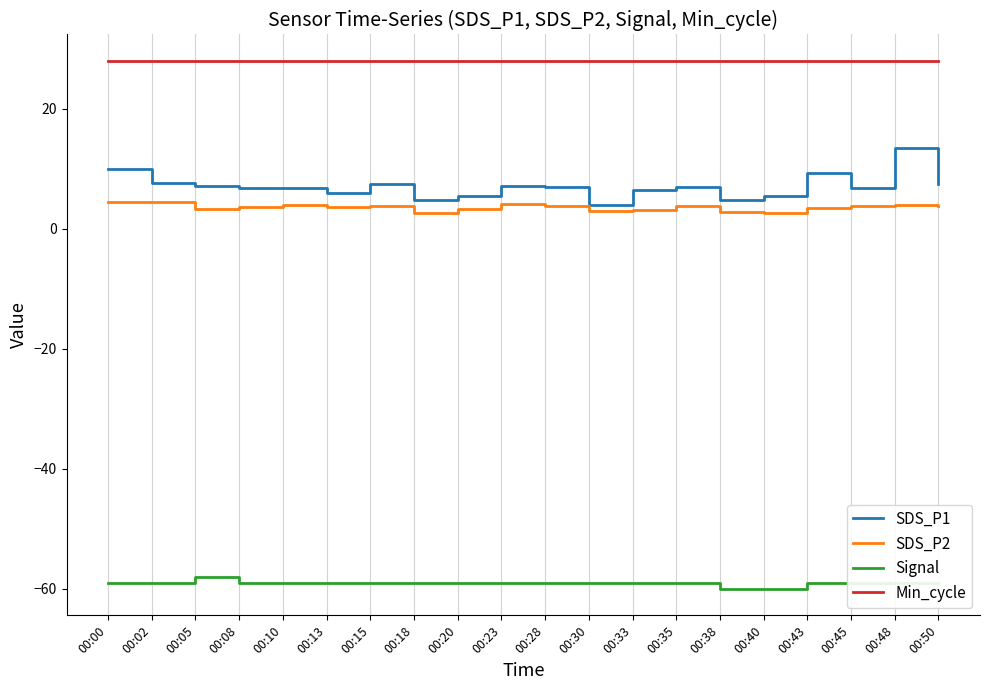

True or false: Signal and Min_cycle intersect in this chart.

False